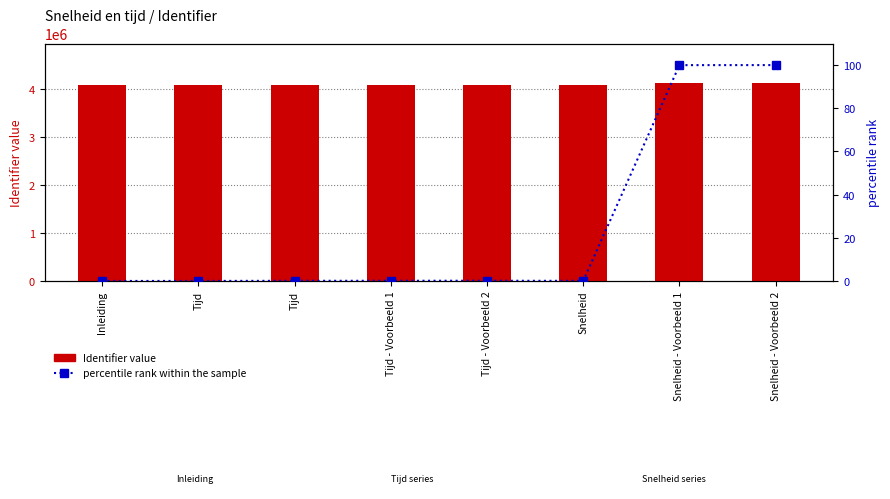

Which label corresponds to the smallest value in the chart?

Inleiding